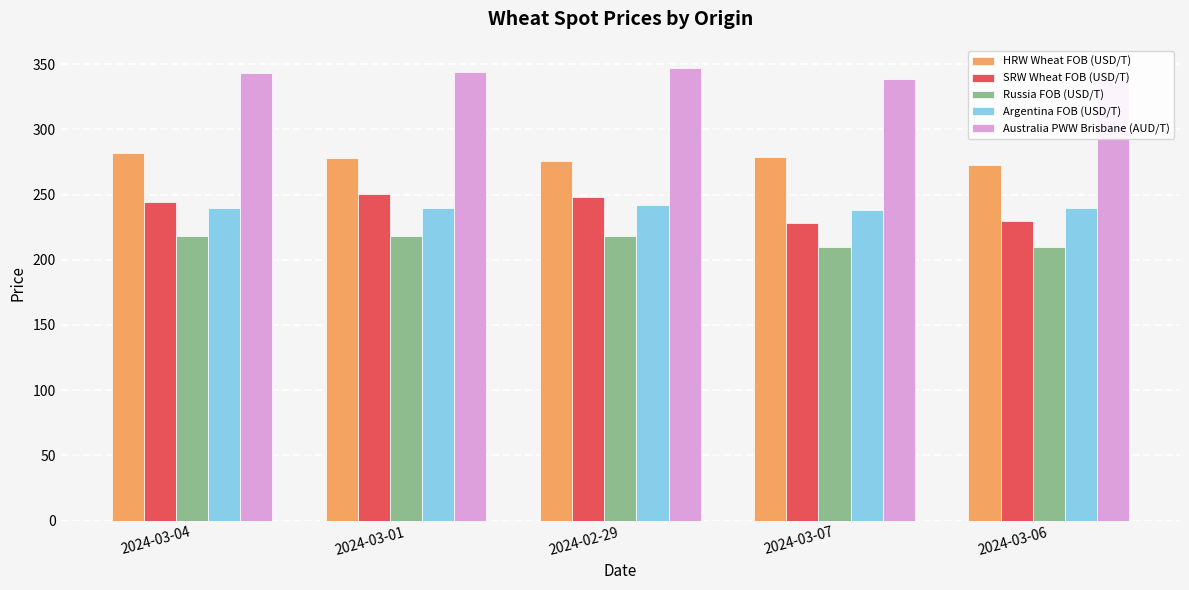

What position from the left is 2024-03-06?

5